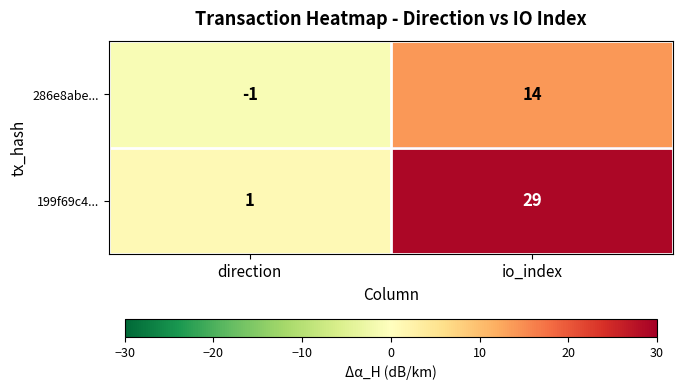

Reading left to right, transcribe all the data shown in this chart.

286e8abe...: -1	14
199f69c4...: 1	29